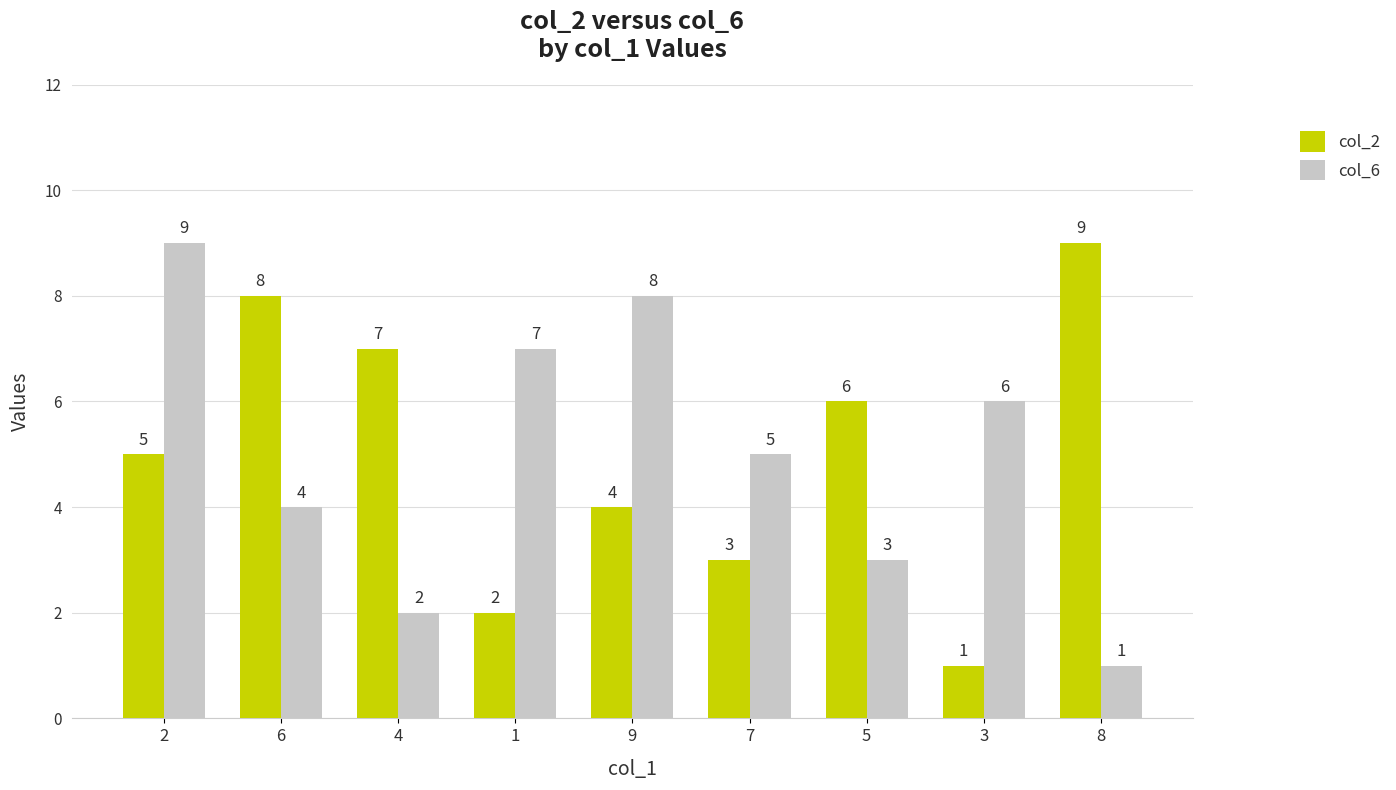

What is the spread (max minus min) of values at 6?

4